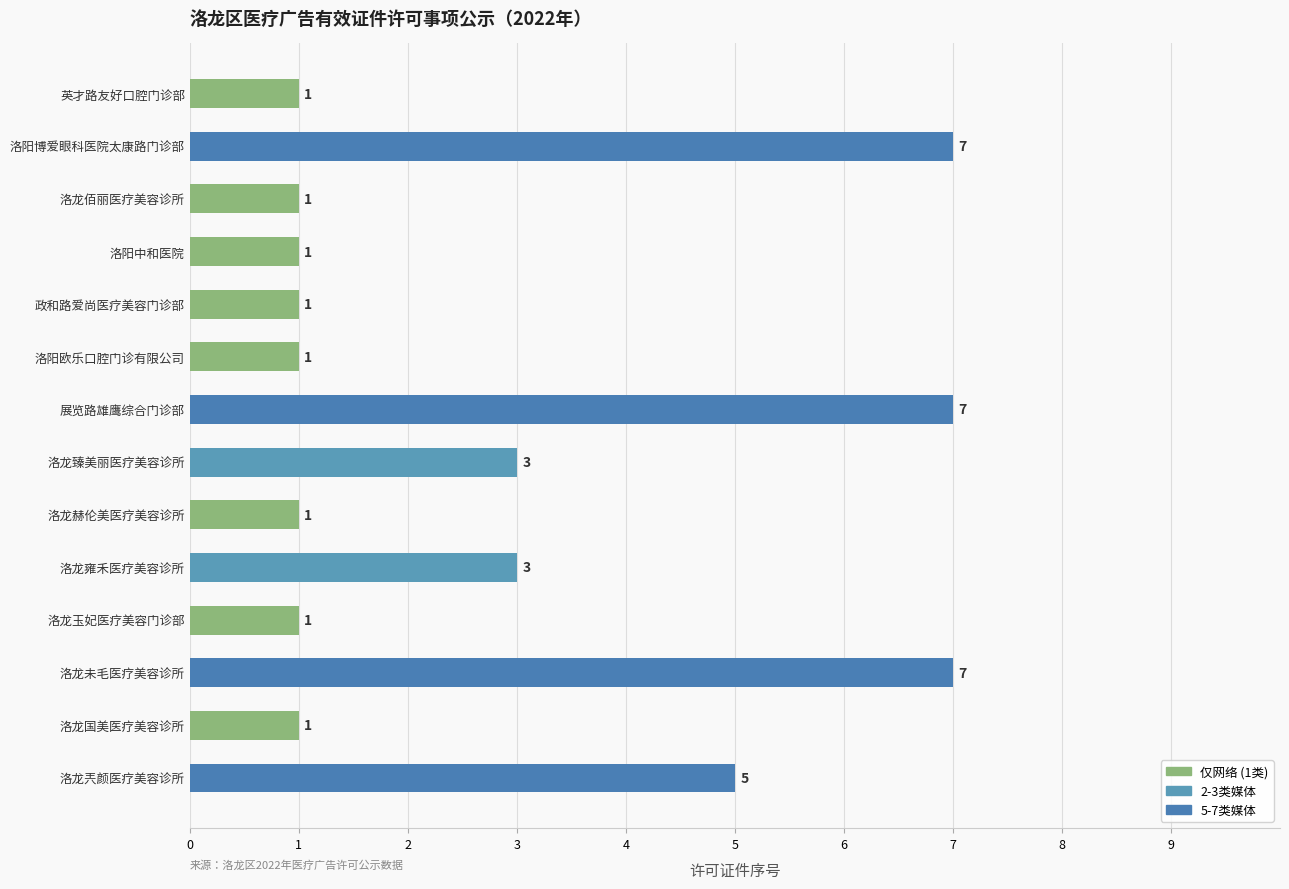

Count the values in the range 1 to 5.

11